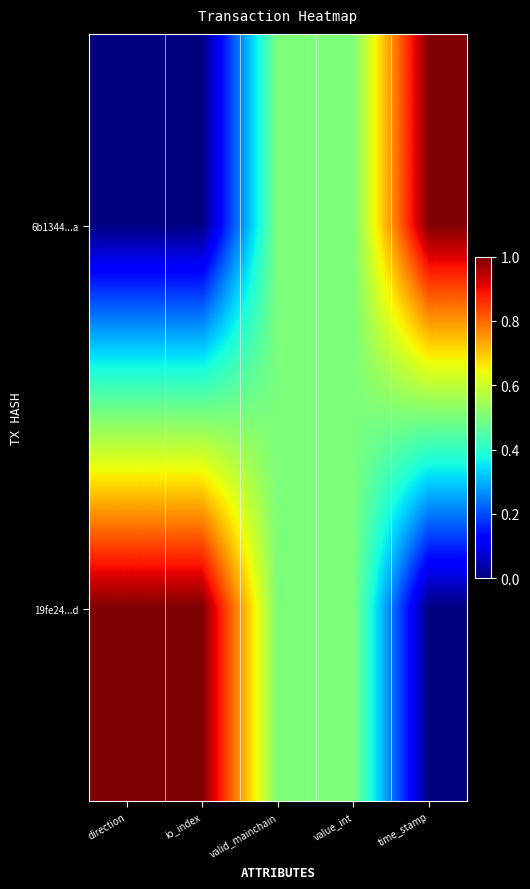

List the series in order of their peak value, lowest first.

6b1344...a, 19fe24...d